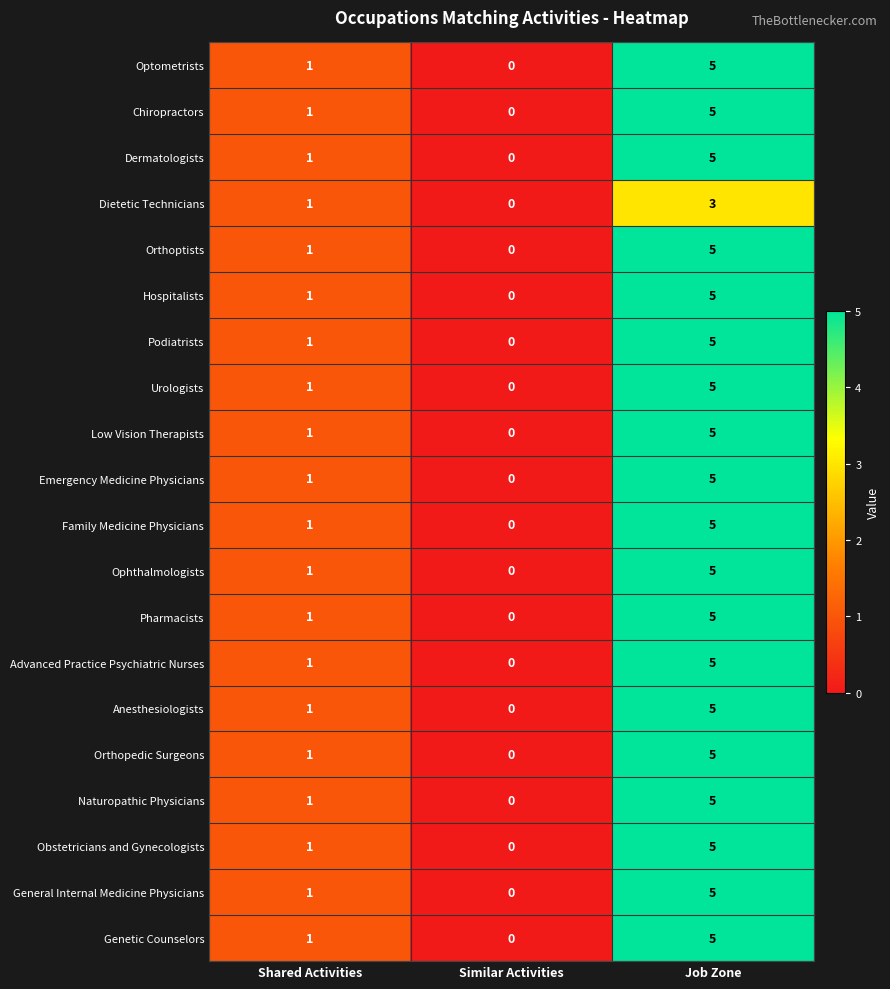

How many values in Low Vision Therapists are above zero?

2